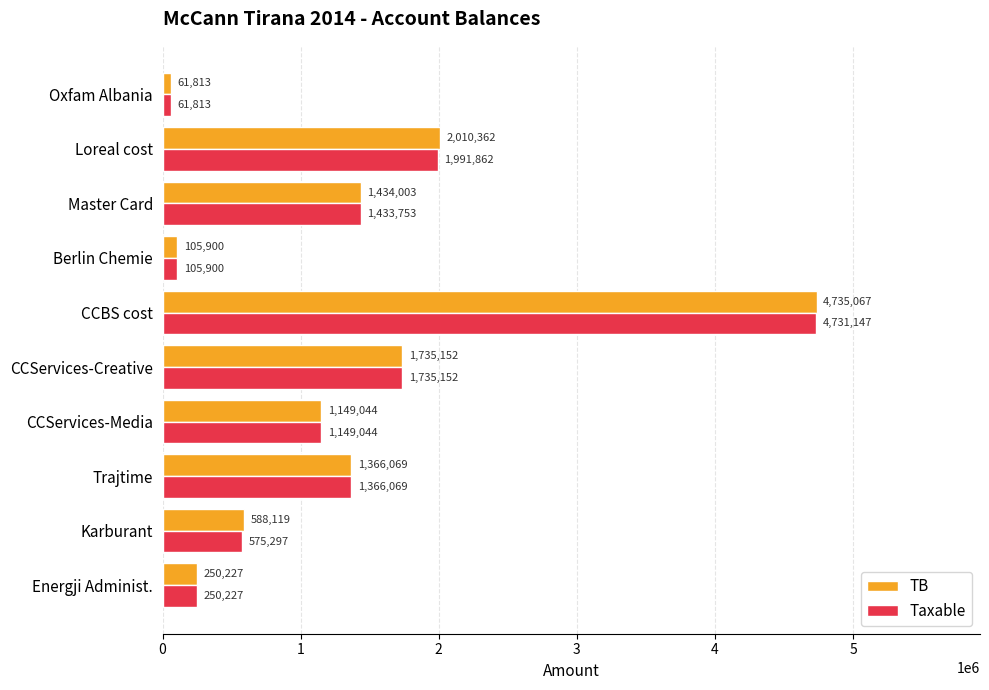

What is the greatest value displayed?

4735066.9